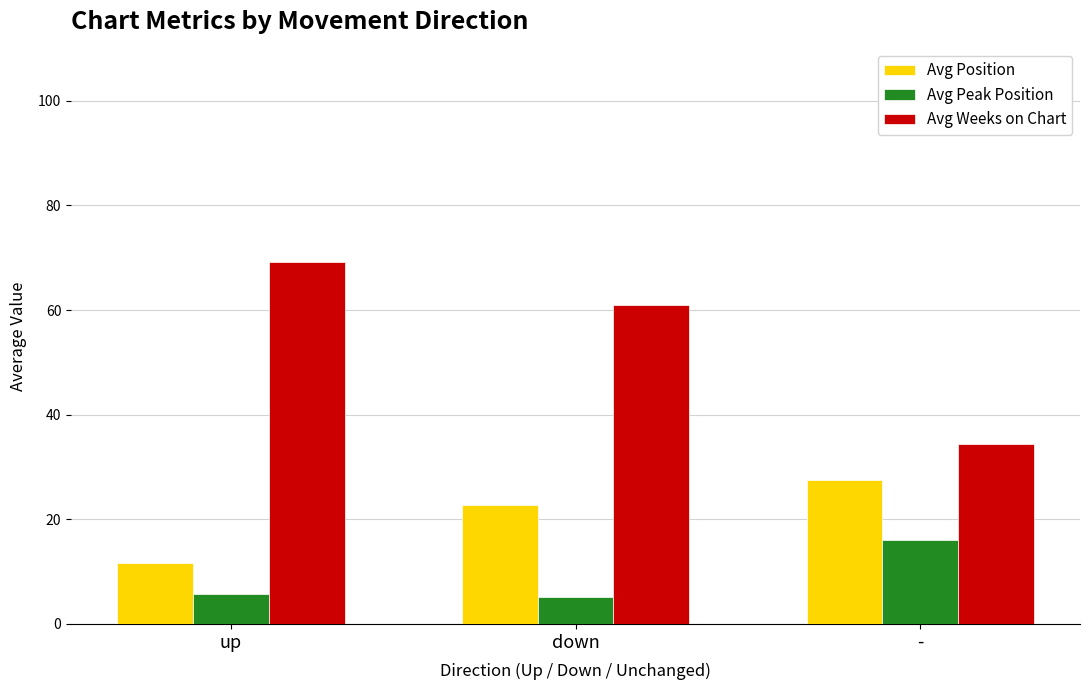

At which label does Avg Position first exceed 22?

down